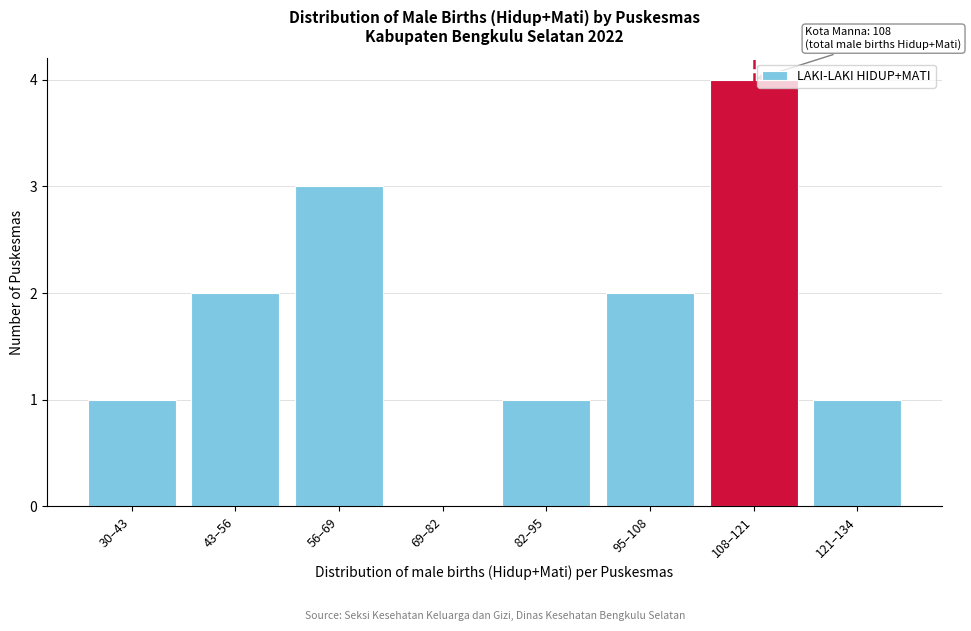

Reading left to right, what are all the values shown in this chart?

30–43=1	43–56=2	56–69=3	69–82=0	82–95=1	95–108=2	108–121=4	121–134=1